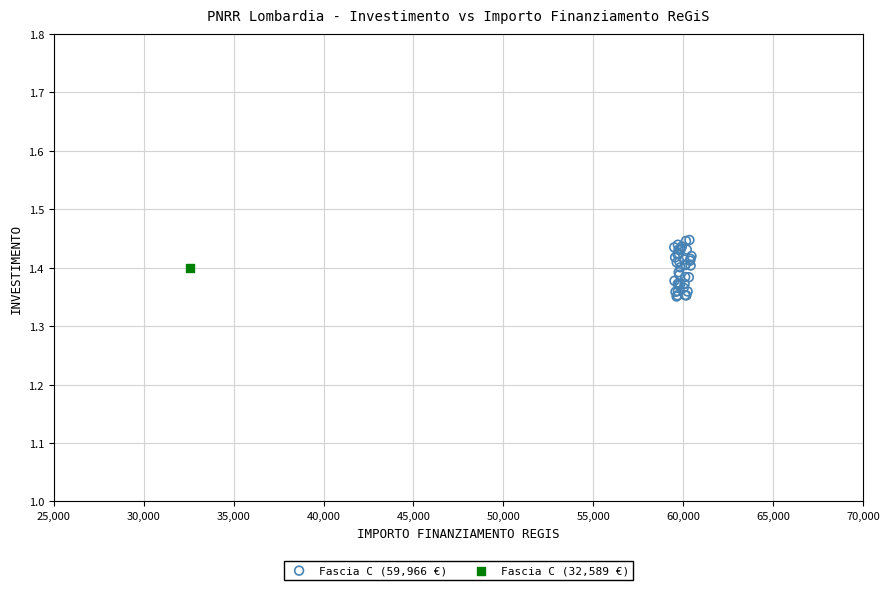

What are all the series names shown in the legend?

Fascia C (59,966 €), Fascia C (32,589 €)